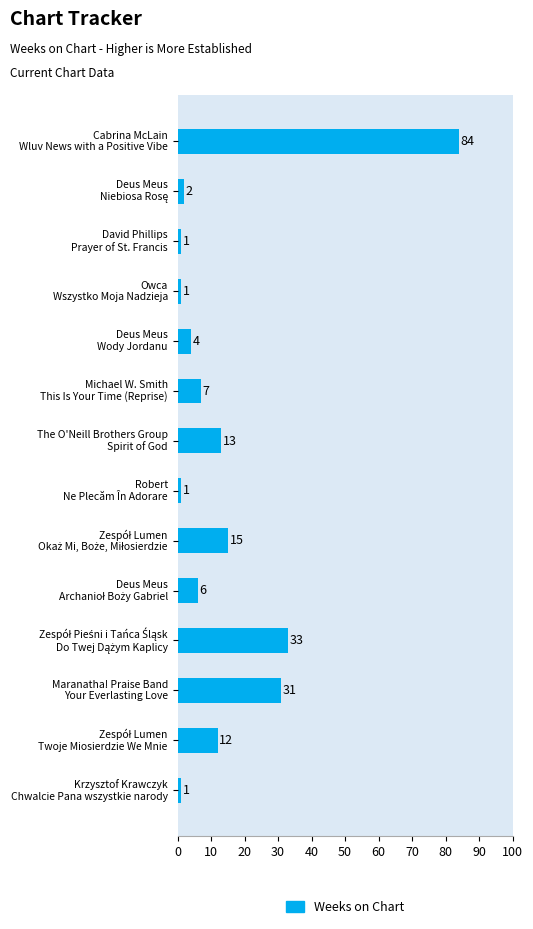

What is the maximum value shown in the chart?

84